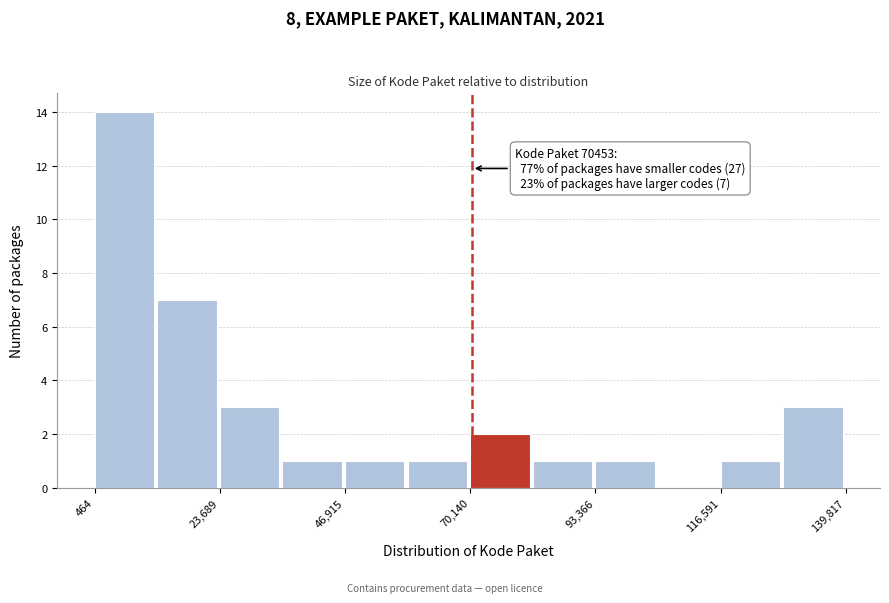

Around what value on the x-axis is the tallest bar? Give the approximate position of its centre, as read against the axis.

5000